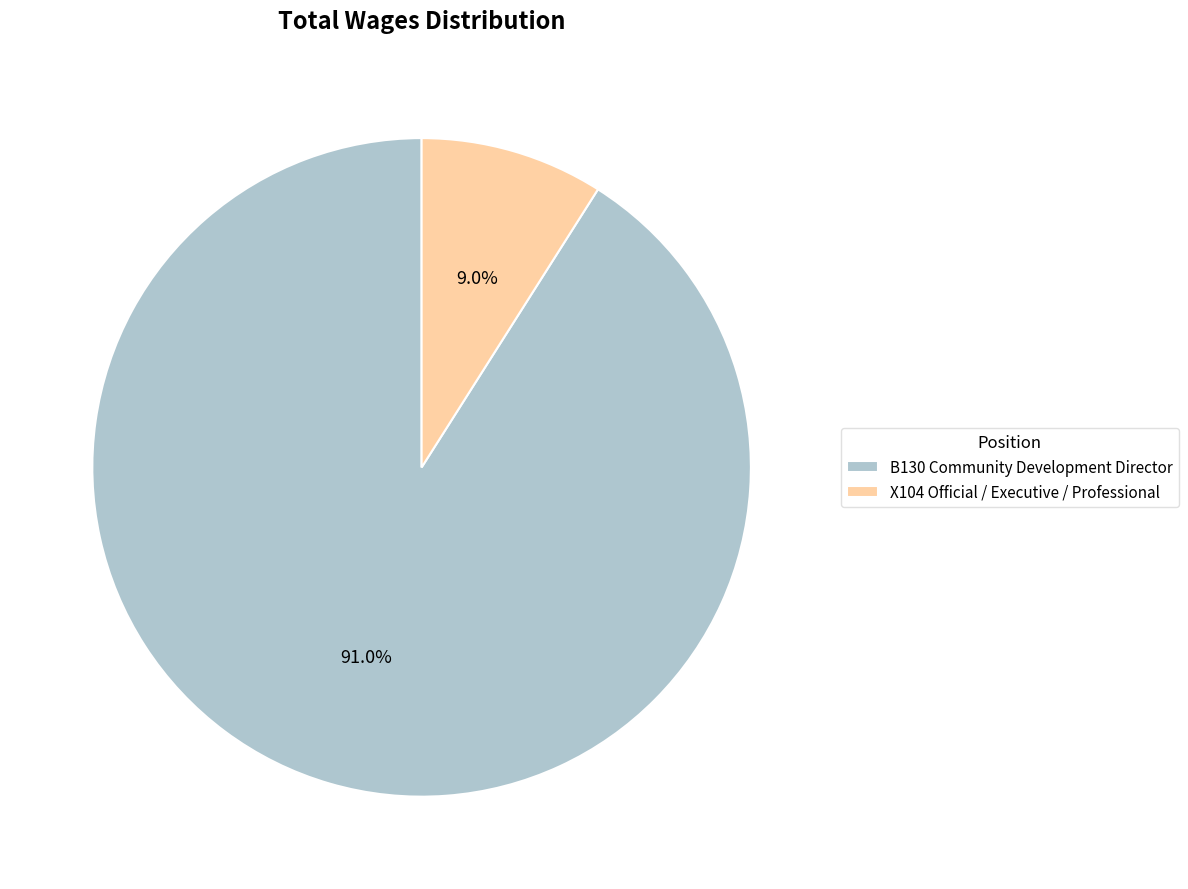

What is the majority slice?

B130 Community Development Director